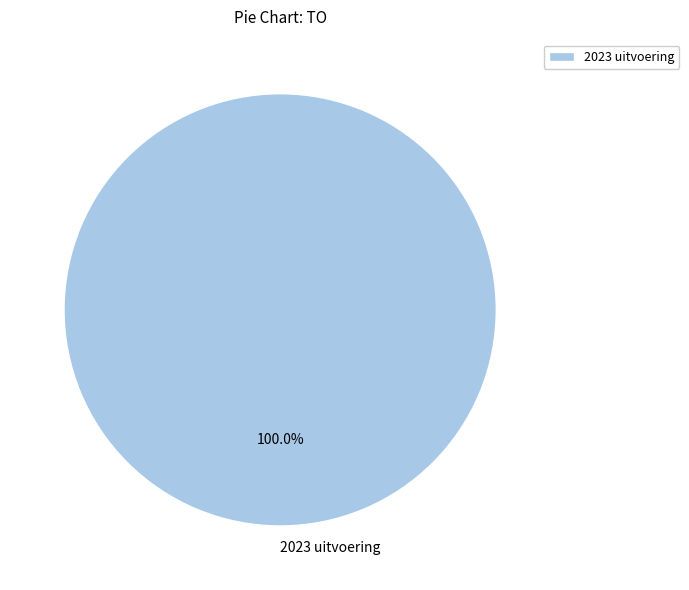

Which slice represents more than half of the pie?

2023 uitvoering